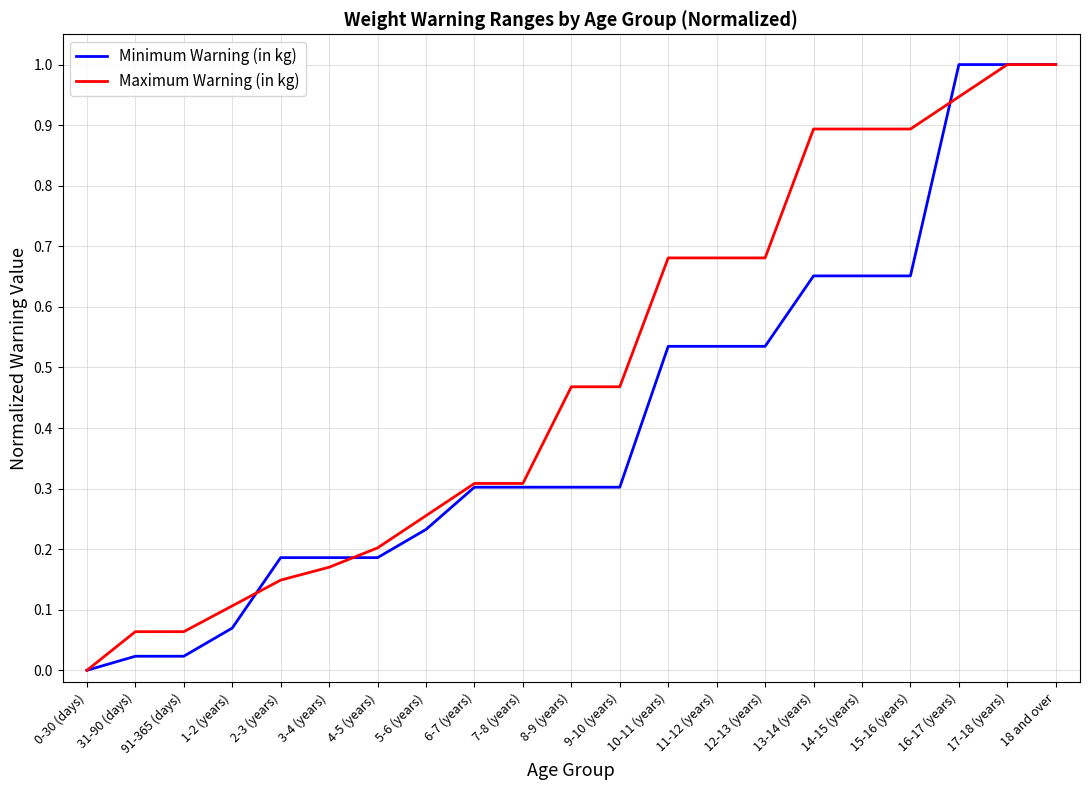

What is the sum of the Maximum Warning (in kg) values at 14-15 (years) and 91-365 (days)?

1.0